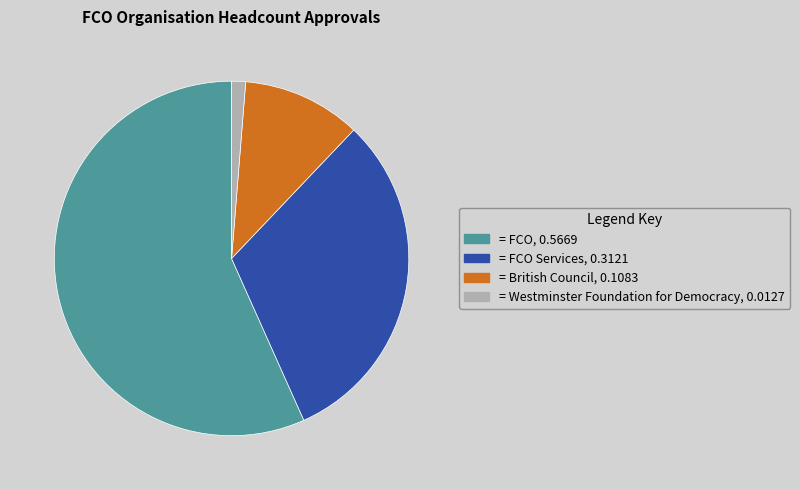

Is there any slice that represents more than half of the pie?

Yes